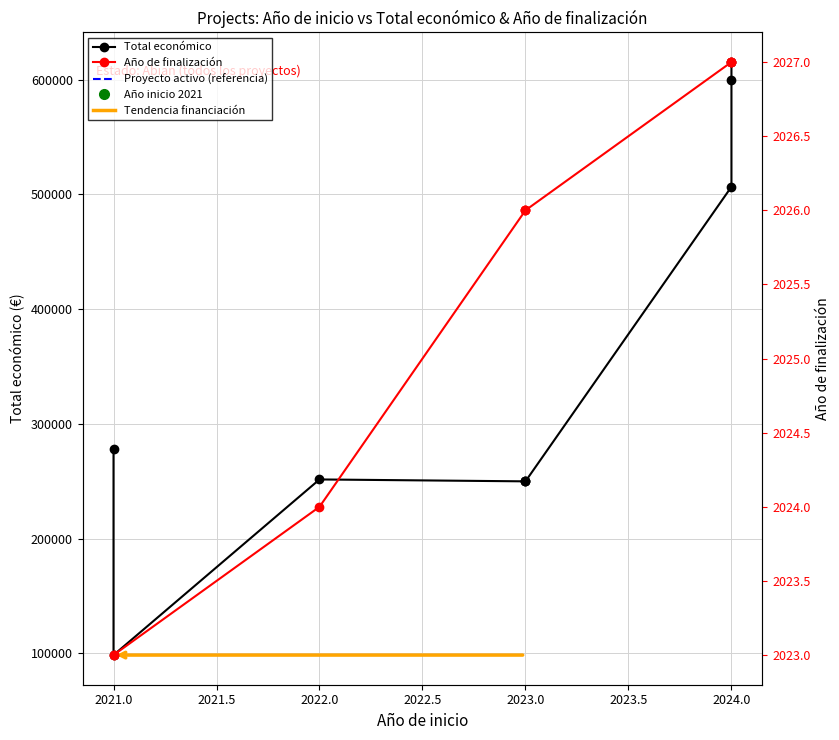

What is the minimum value for Total económico?

98619